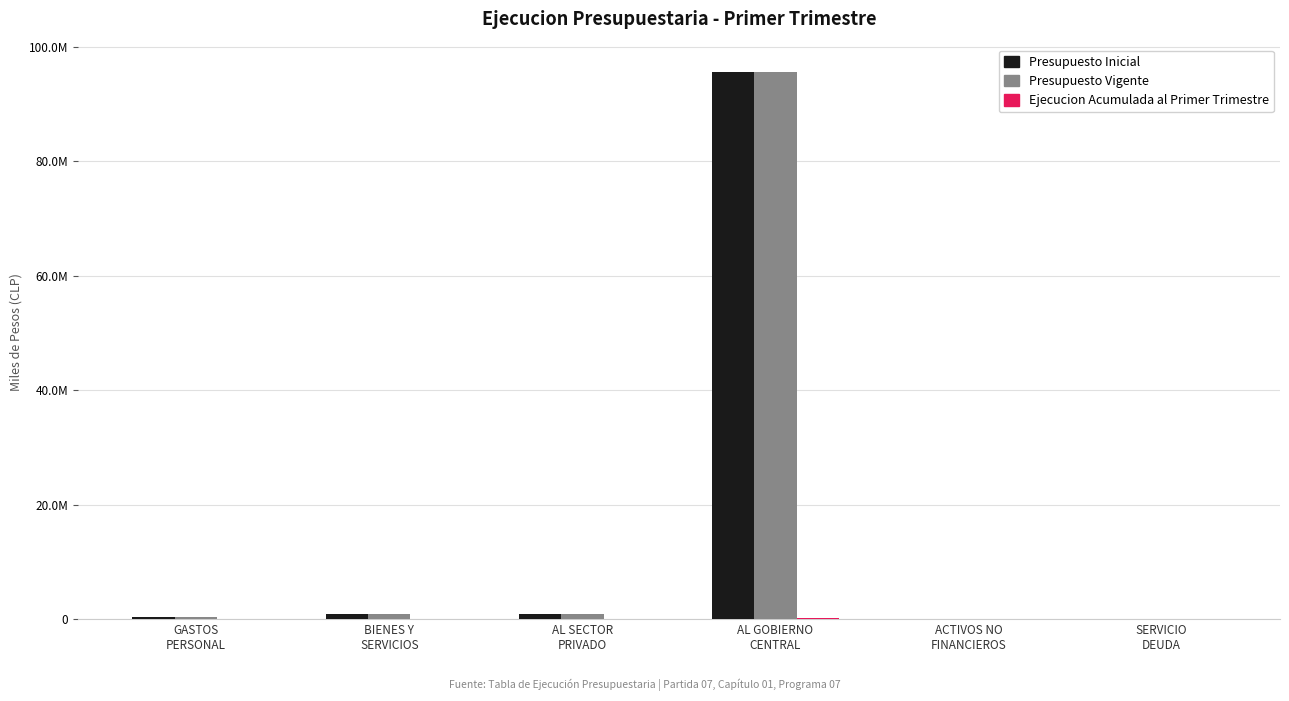

At which label does Ejecucion Acumulada al Primer Trimestre first exceed 69574?

GASTOS
PERSONAL